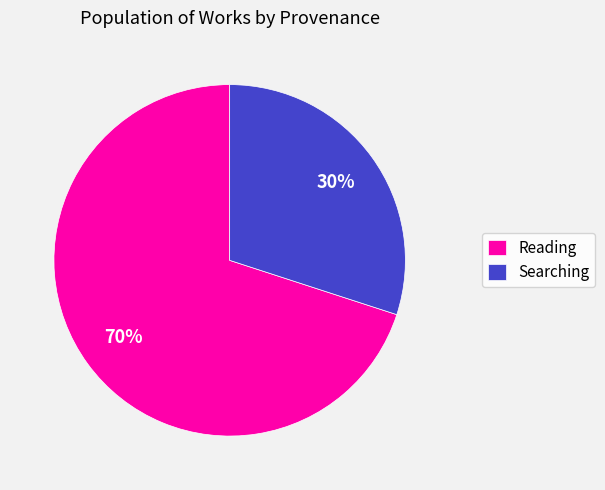

Do Reading and Searching together represent more than half of the pie?

Yes